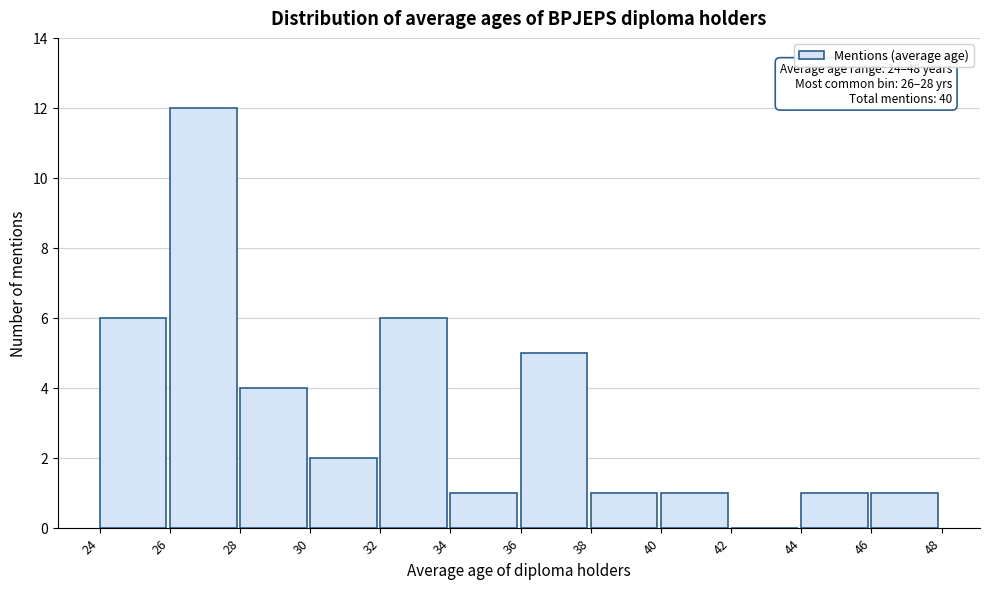

Reading left to right, extract all data points from this chart.

24=6	26=12	28=4	30=2	32=6	34=1	36=5	38=1	40=1	42=0	44=1	46=1